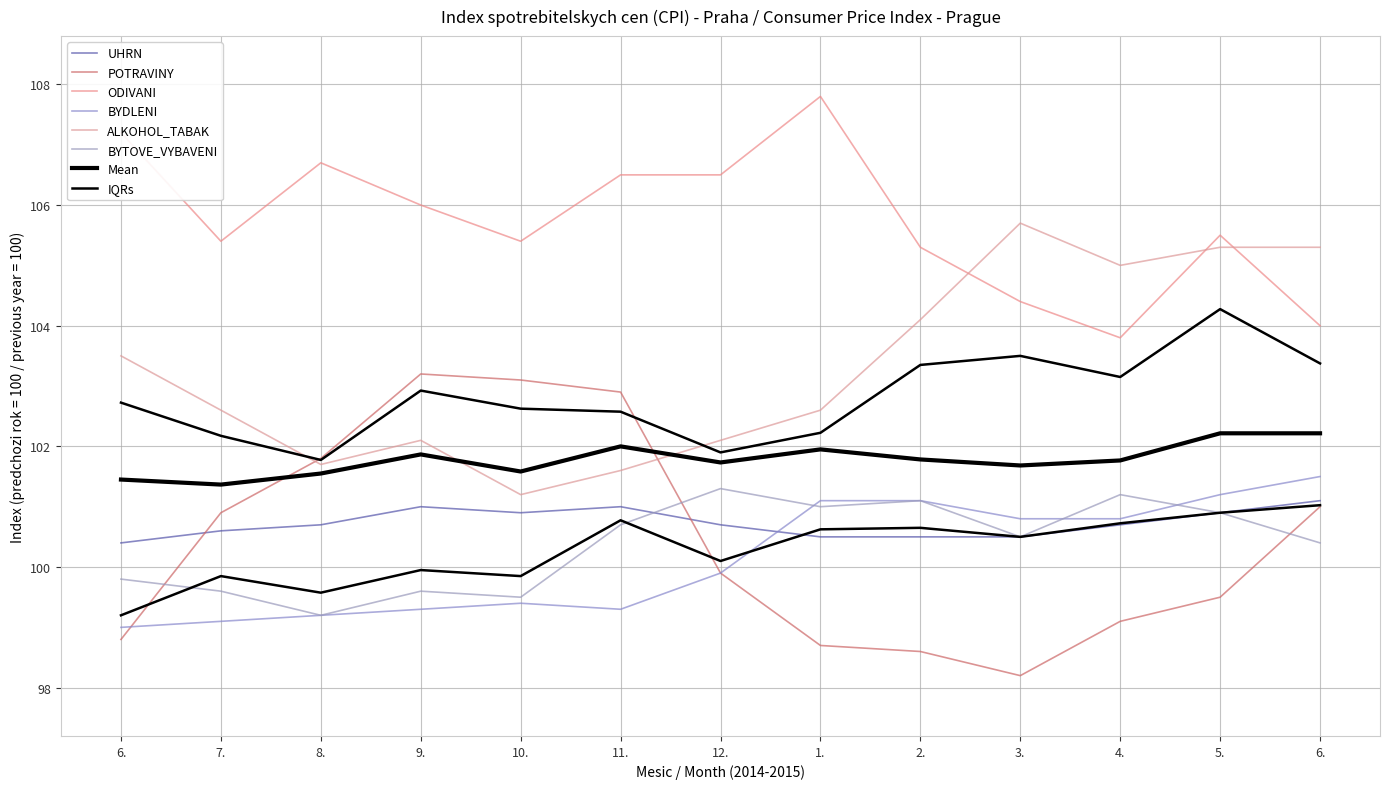

Reading left to right, transcribe all the data shown in this chart.

UHRN: 6.=100.4	7.=100.6	8.=100.7	9.=101.0	10.=100.9	11.=101.0	12.=100.7	1.=100.5	2.=100.5	3.=100.5	4.=100.7	5.=100.9	6.=101.1
POTRAVINY: 6.=98.8	7.=100.9	8.=101.8	9.=103.2	10.=103.1	11.=102.9	12.=99.9	1.=98.7	2.=98.6	3.=98.2	4.=99.1	5.=99.5	6.=101.0
ODIVANI: 6.=107.2	7.=105.4	8.=106.7	9.=106.0	10.=105.4	11.=106.5	12.=106.5	1.=107.8	2.=105.3	3.=104.4	4.=103.8	5.=105.5	6.=104.0
BYDLENI: 6.=99.0	7.=99.1	8.=99.2	9.=99.3	10.=99.4	11.=99.3	12.=99.9	1.=101.1	2.=101.1	3.=100.8	4.=100.8	5.=101.2	6.=101.5
ALKOHOL_TABAK: 6.=103.5	7.=102.6	8.=101.7	9.=102.1	10.=101.2	11.=101.6	12.=102.1	1.=102.6	2.=104.1	3.=105.7	4.=105.0	5.=105.3	6.=105.3
BYTOVE_VYBAVENI: 6.=99.8	7.=99.6	8.=99.2	9.=99.6	10.=99.5	11.=100.7	12.=101.3	1.=101.0	2.=101.1	3.=100.5	4.=101.2	5.=100.9	6.=100.4